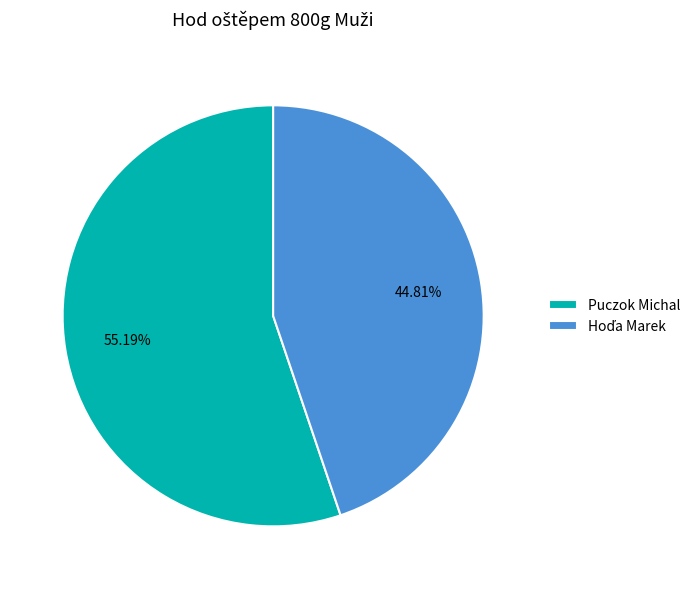

The Puczok Michal slice represents 55% of the pie. True or false?

True